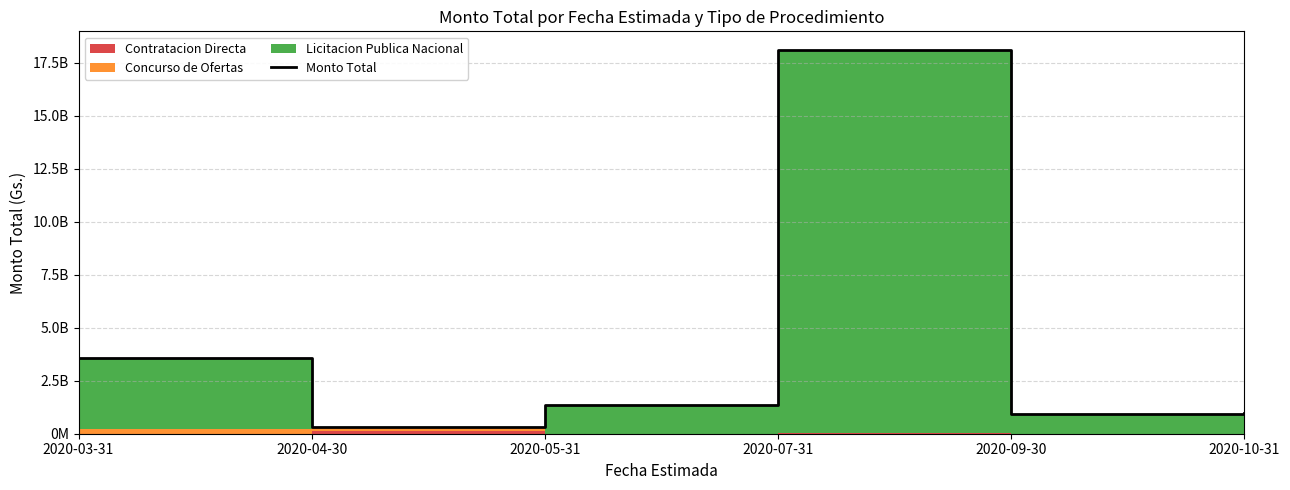

Reading left to right, list all the values displayed in this chart.

2020-03-31=3560000000	2020-04-30=326633820	2020-05-31=1369029849	2020-07-31=18084877783	2020-09-30=950000000	2020-10-31=960429300